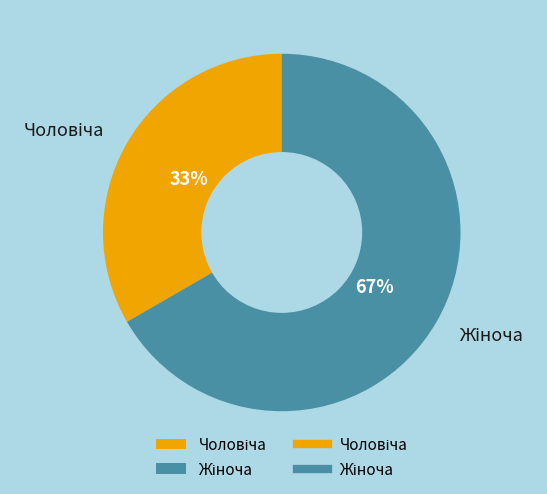

Does any single category account for the majority?

Yes